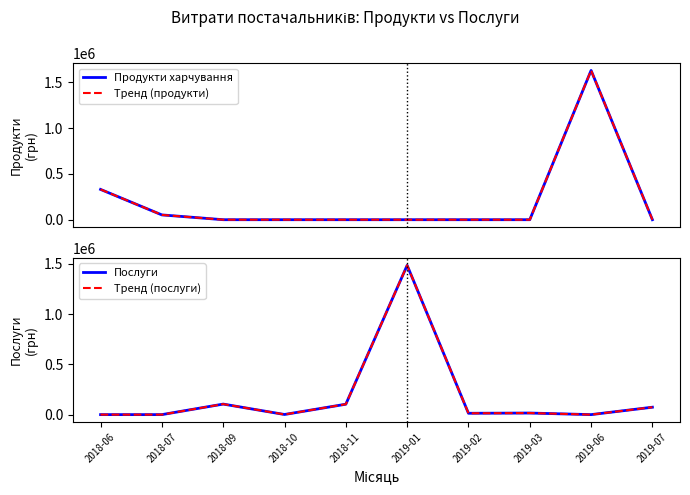

What are all the series names shown in the legend?

Продукти харчування, Тренд (продукти), Послуги, Тренд (послуги)